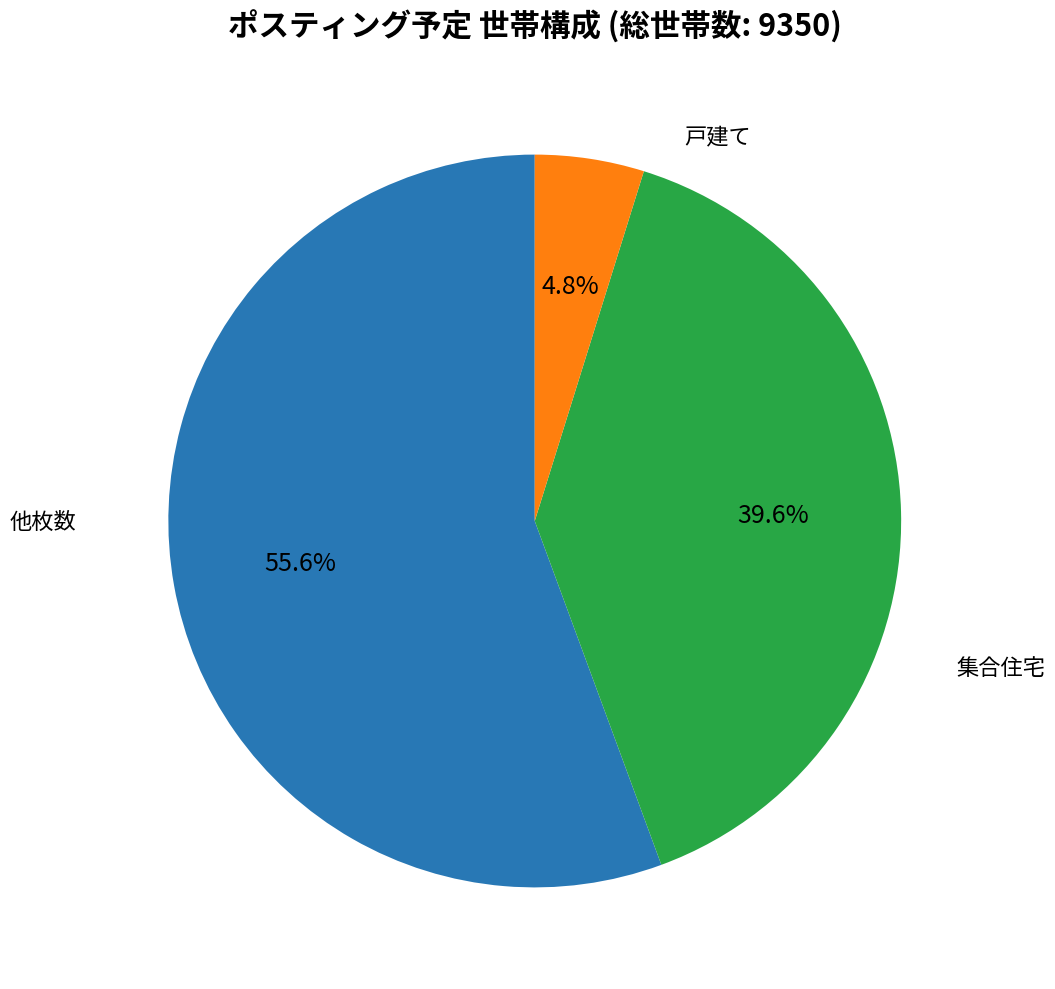

Does any single category account for the majority?

Yes